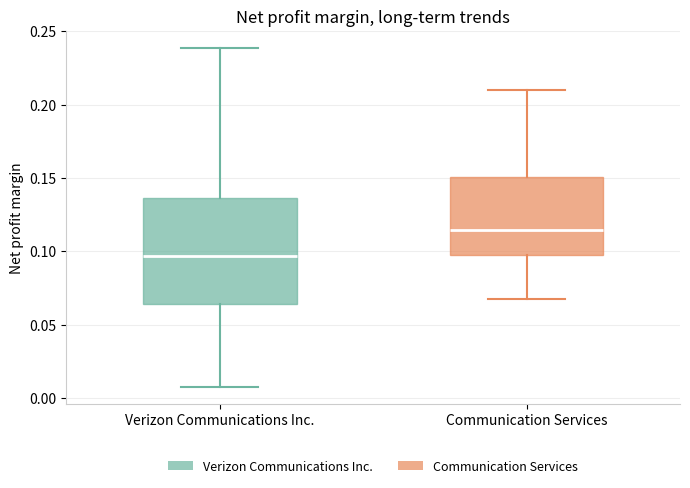

Reading left to right, read every box against the y-axis: the position of its median line, the range the box covers, and the ends of its whiskers. The values are not printed on the chart, so give them approximately, as read against the axis.

Verizon Communications Inc.: median 0.095, box 0.065 to 0.135, whiskers 0.010 to 0.240
Communication Services: median 0.115, box 0.100 to 0.150, whiskers 0.065 to 0.210